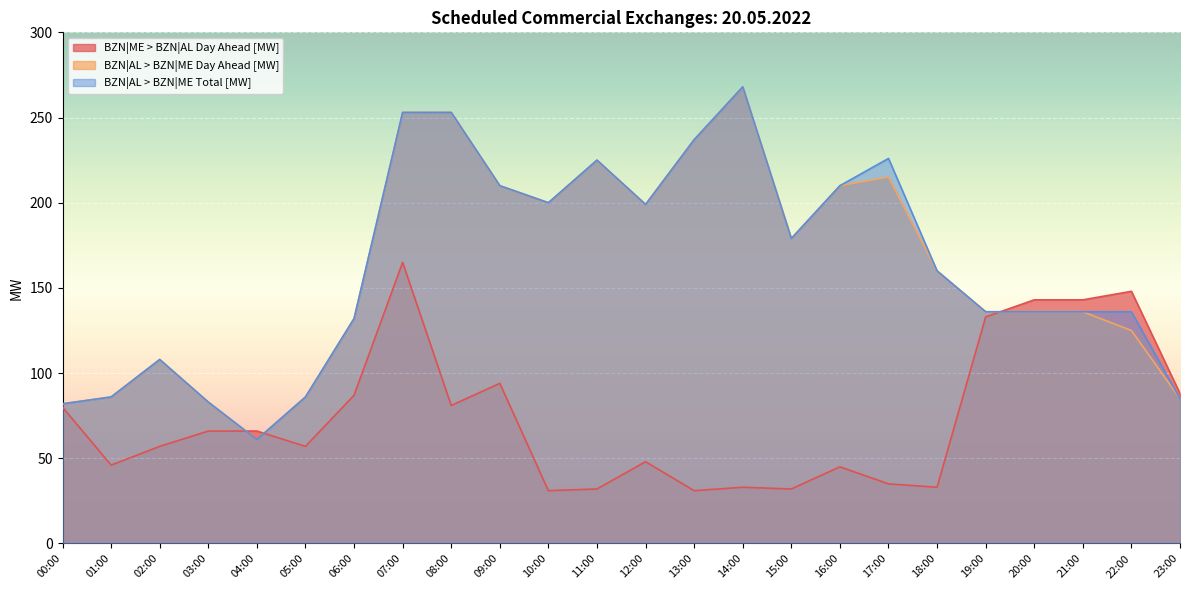

Which series ends up on top after the final intersection of BZN|ME > BZN|AL Day Ahead [MW] and BZN|AL > BZN|ME Day Ahead [MW]?

BZN|ME > BZN|AL Day Ahead [MW]